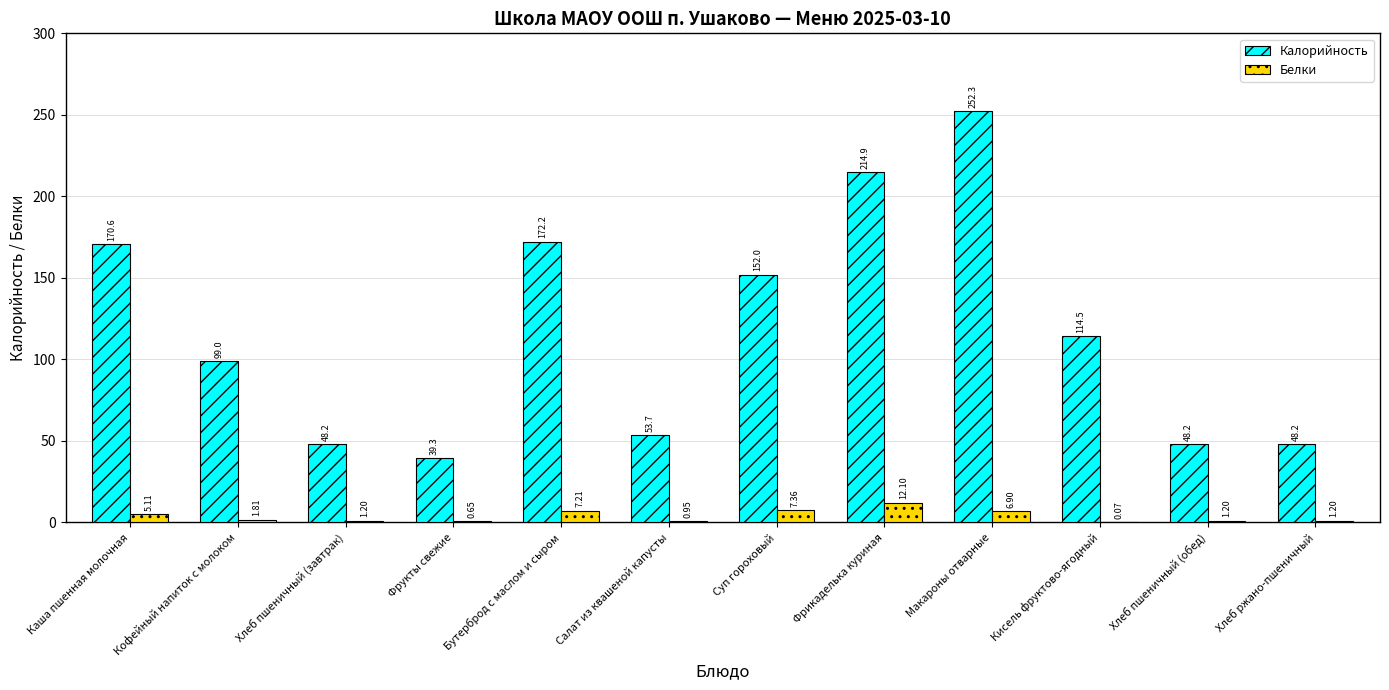

Is it true that Калорийность equals 299.4 at Бутерброд с маслом и сыром?

False